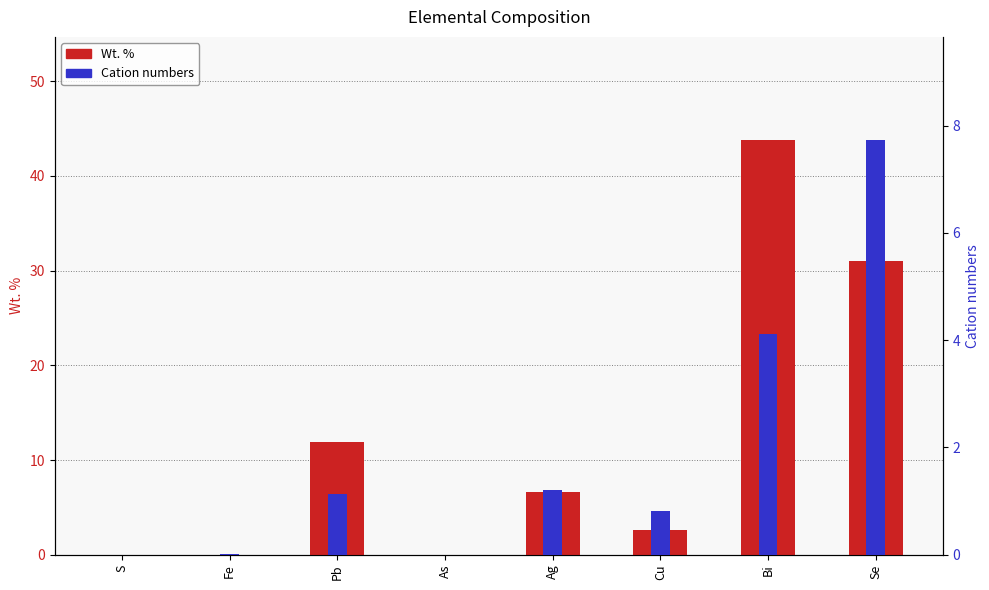

What is the label of the 8th bar from the right?

S